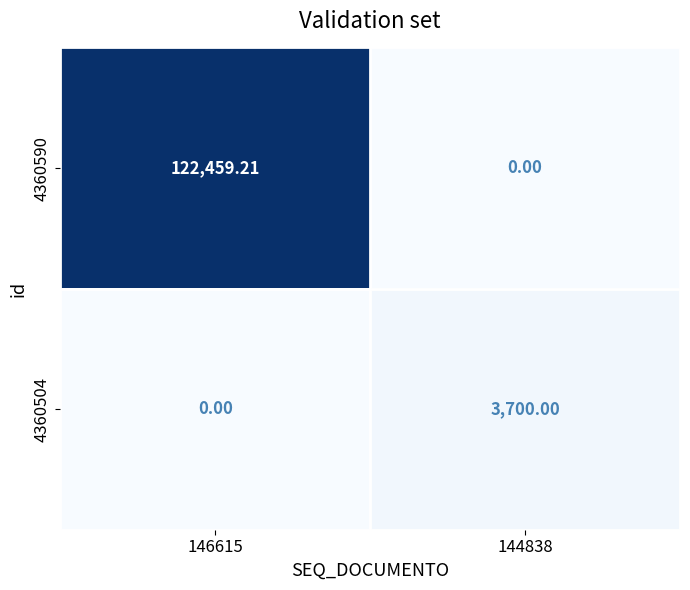

What is the greatest value displayed?

122459.2